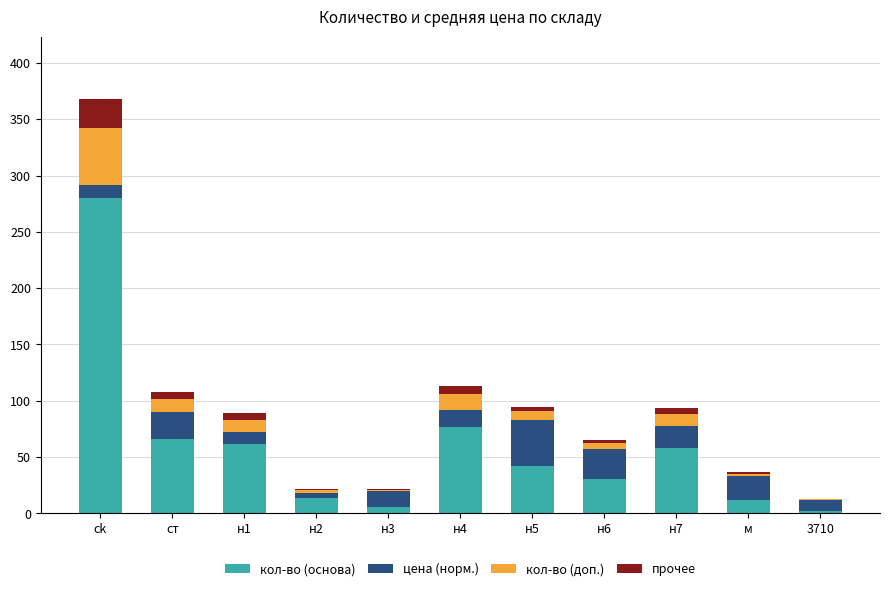

The кол-во (основа) series shows 77.0 at н4. True or false?

True